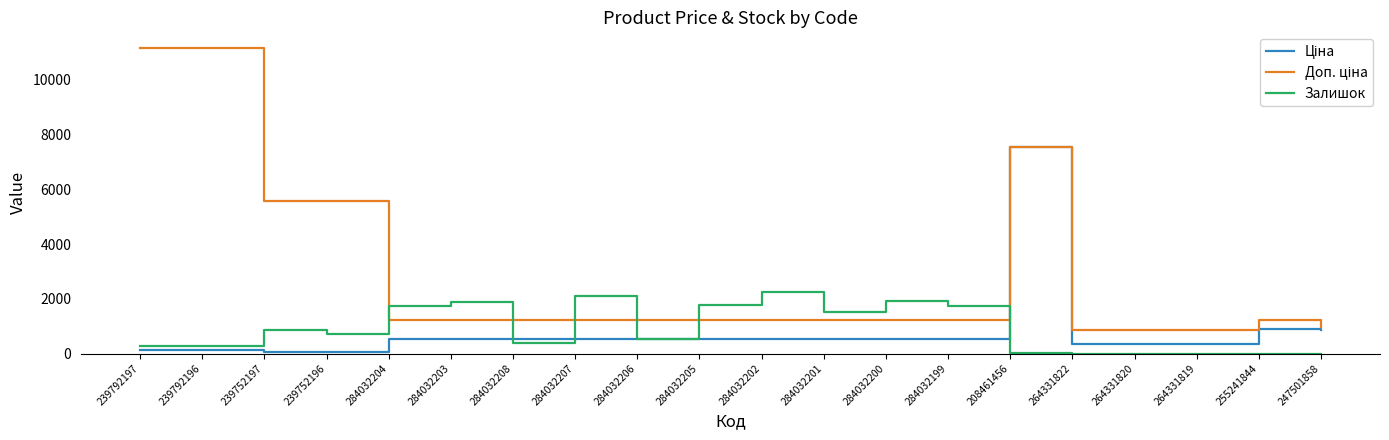

What is the spread (max minus min) of values at 284032208?

839.7